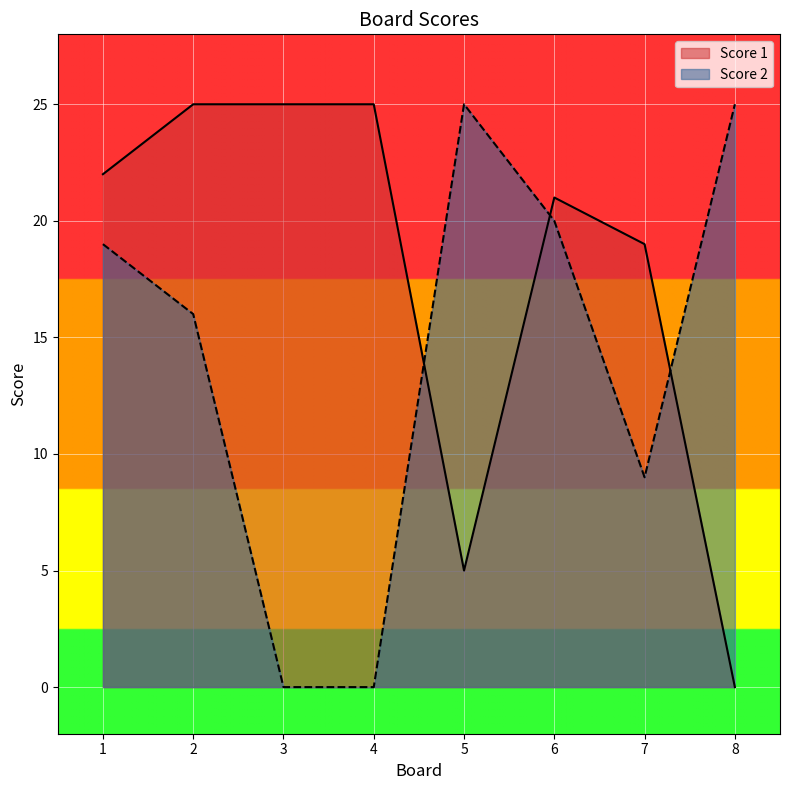

How many interior local peaks does the Score 1 series have?

1